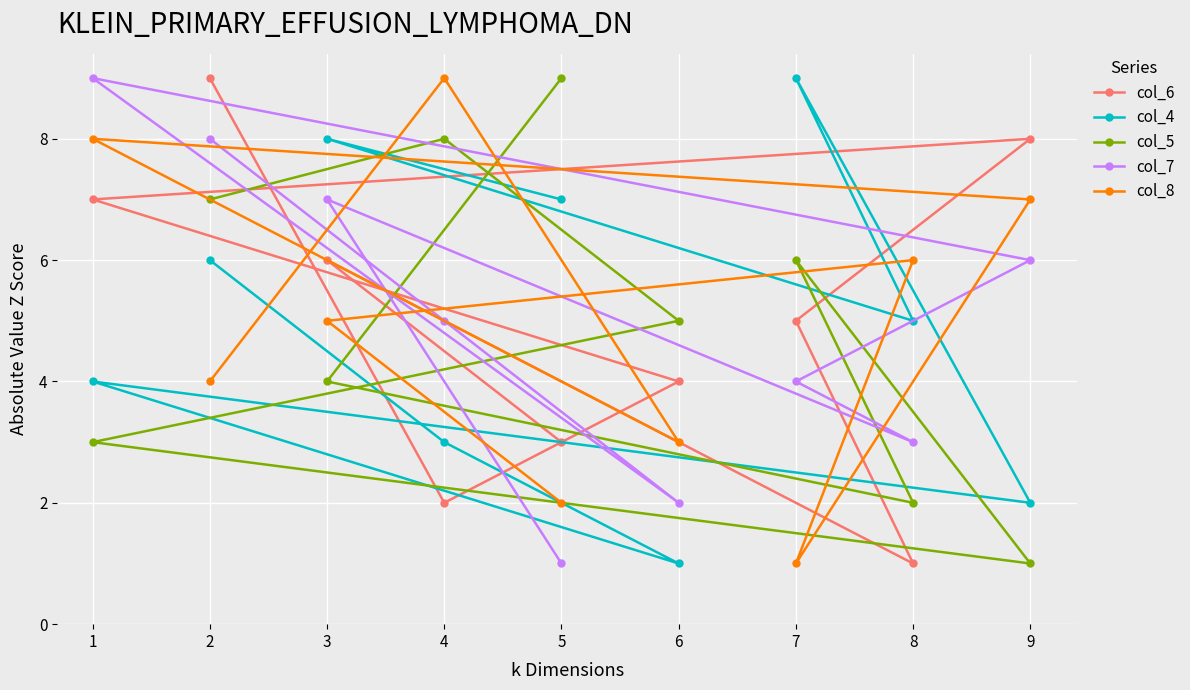

What is the total value across all series at 5?

22